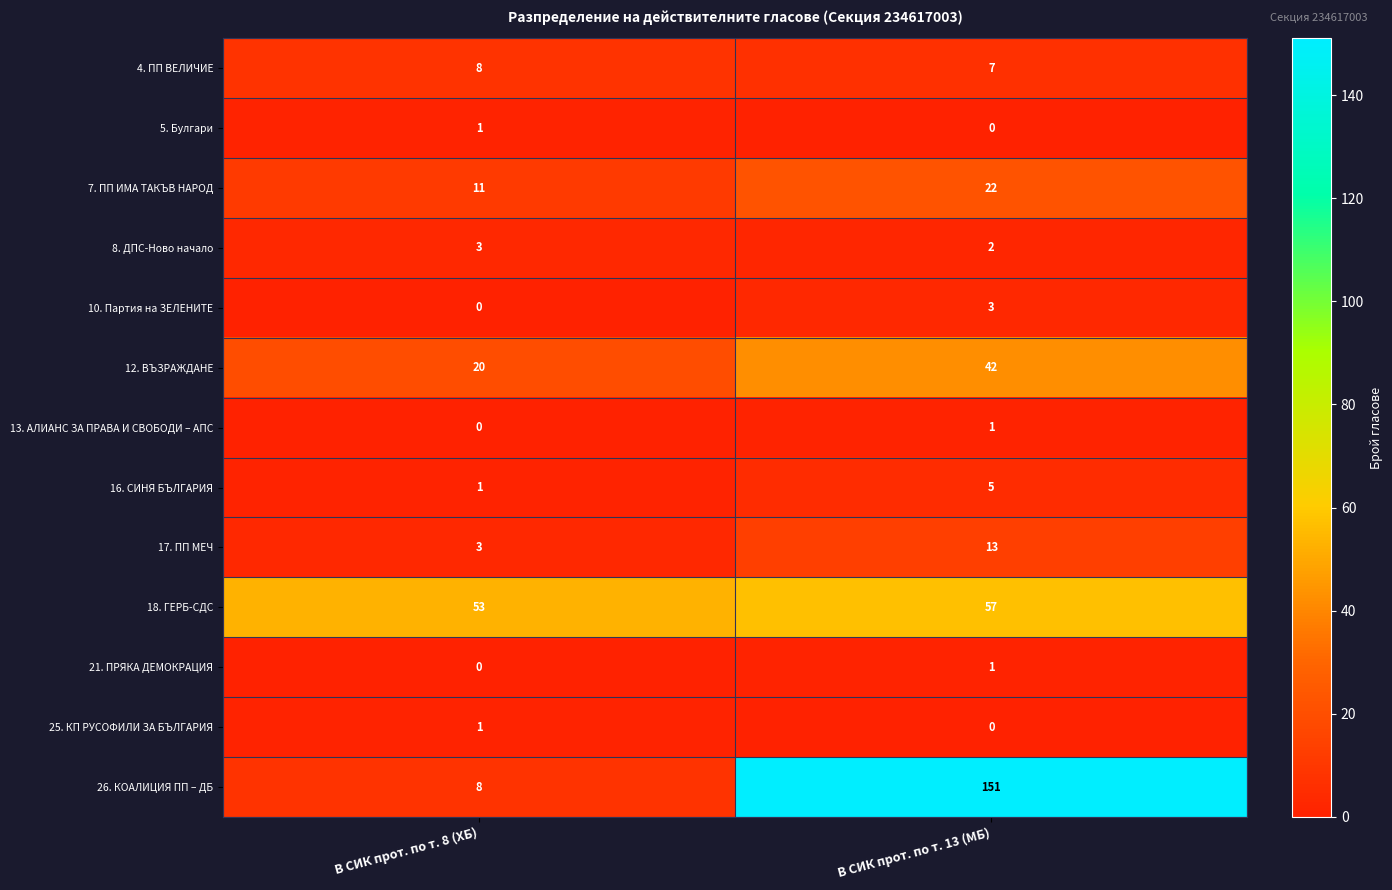

True or false: 8. ДПС-Ново начало has a value of 3 at В СИК прот. по т. 8 (ХБ).

True